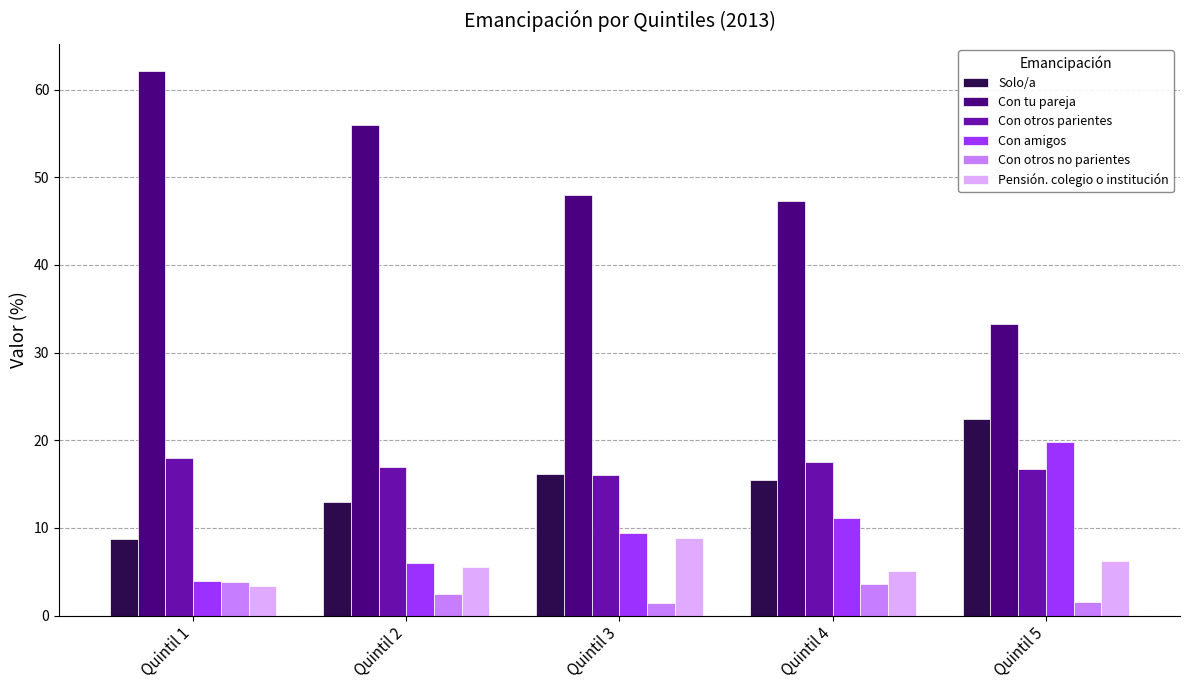

What is the highest value of the Con tu pareja series?

62.1